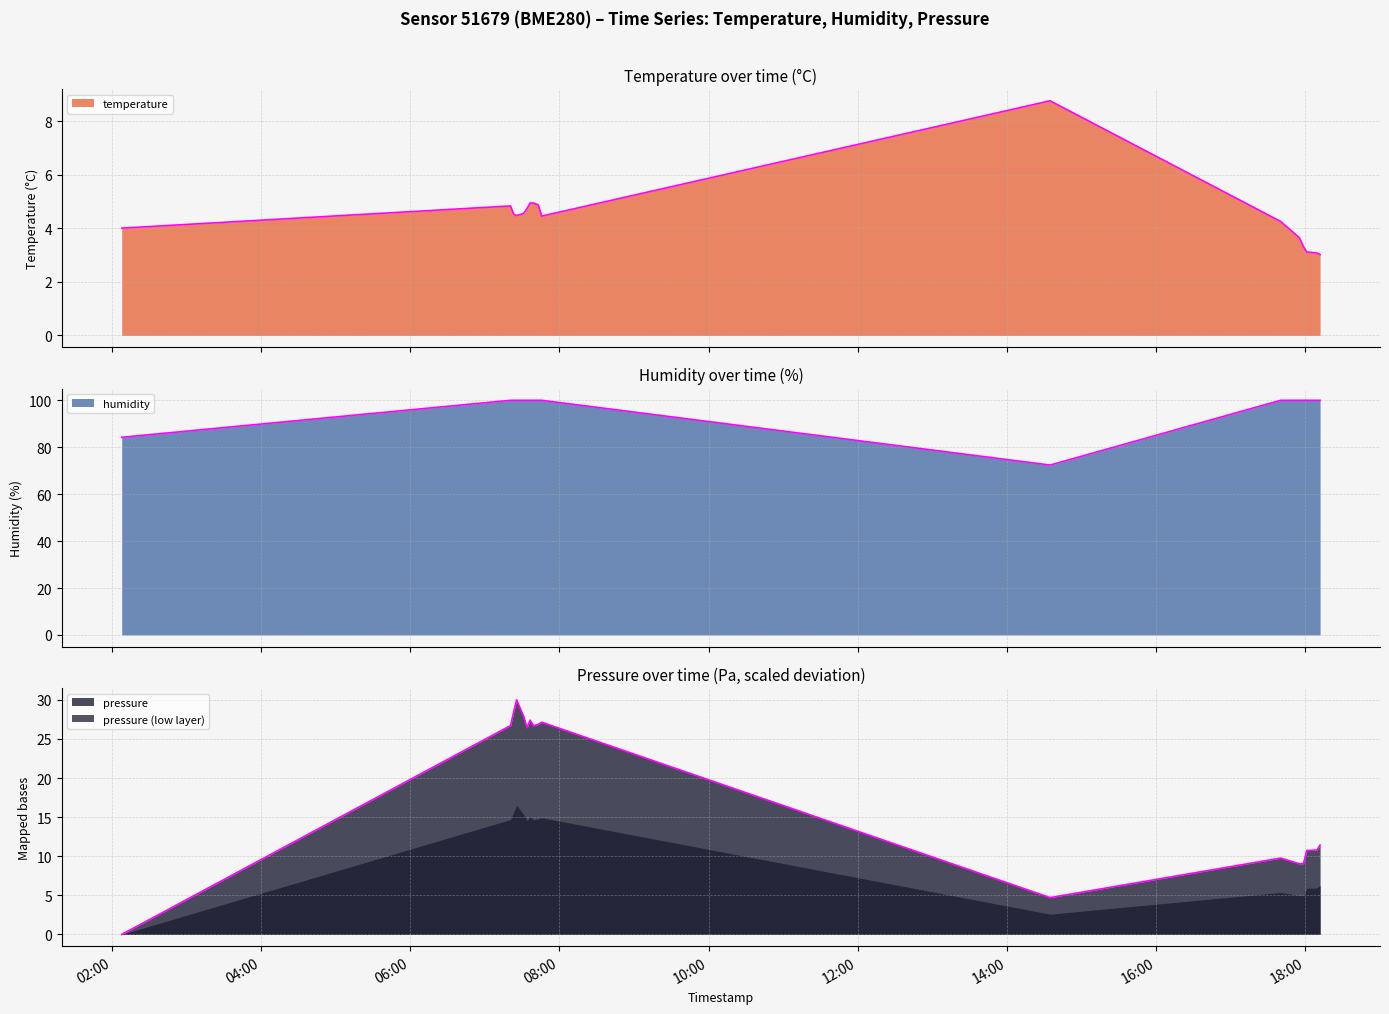

In temperature, how many points are higher than both neighbors (excluding endpoints)?

2